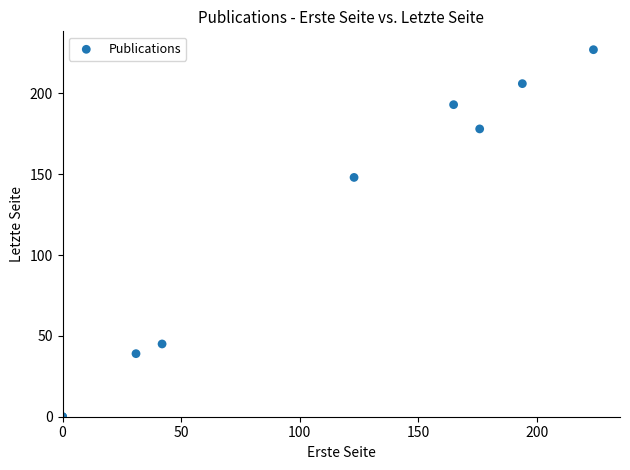

What Y value in the scatter plot is closest to 113?

148